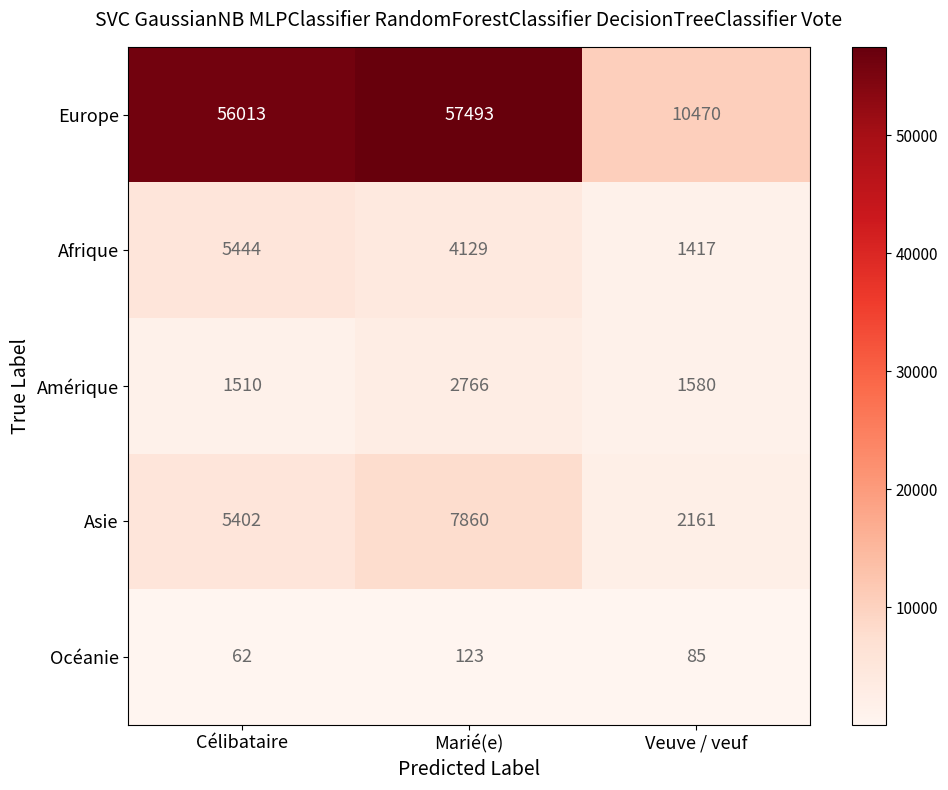

What is the maximum value shown in the chart?

57493